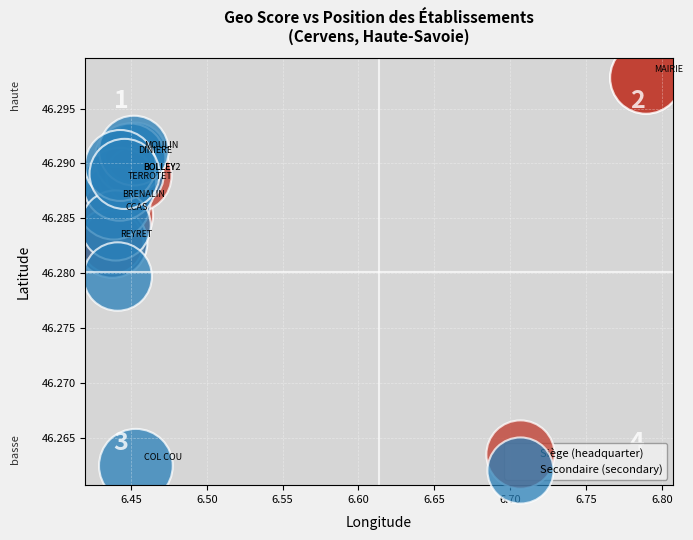

Which series has the largest Y range (max minus min)?

Secondaire (secondary)